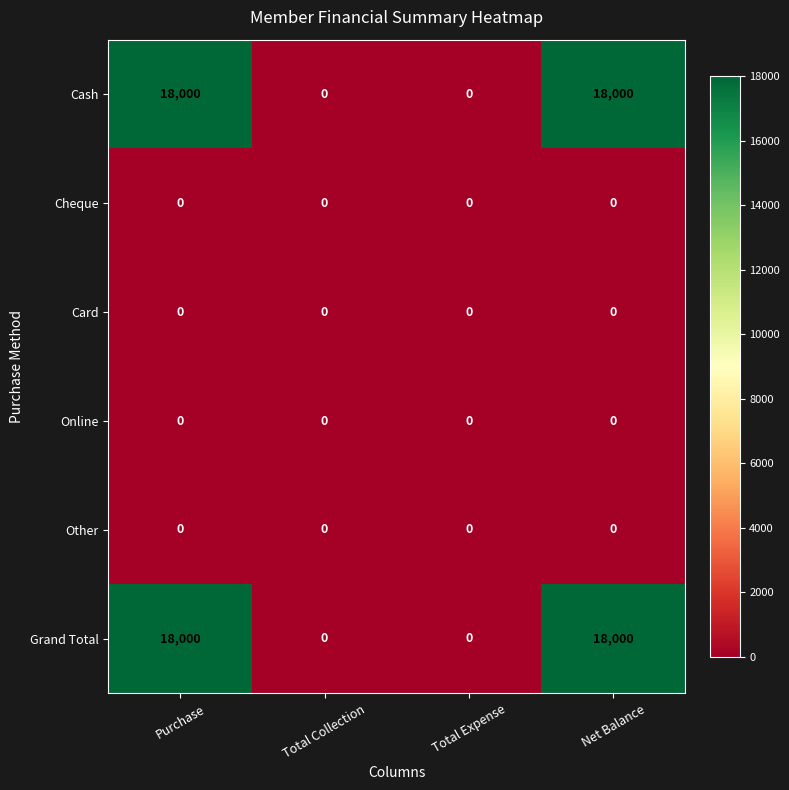

What is the total value across all series at Net Balance?

36000